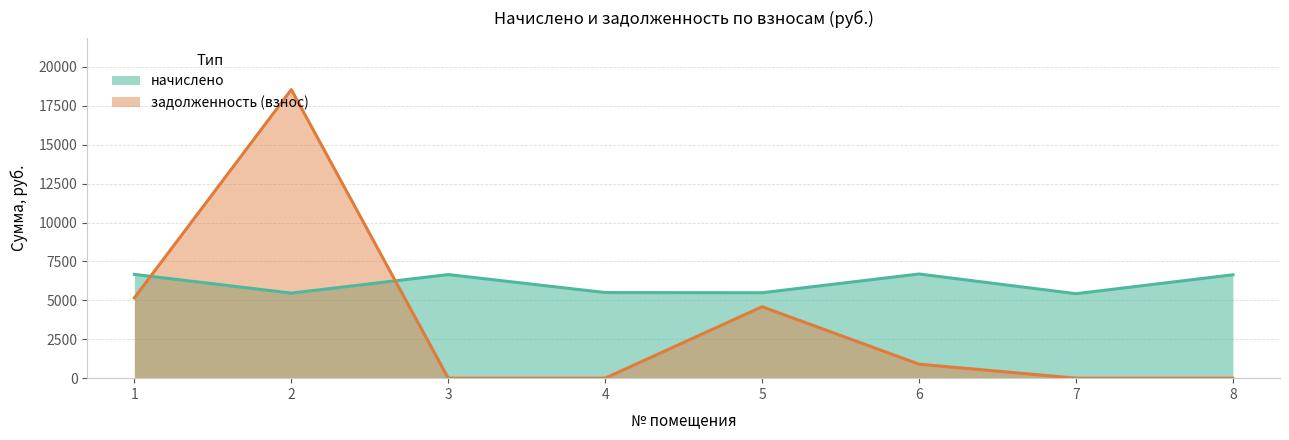

What is the value of the начислено point at the 5th from the left?

5489.6